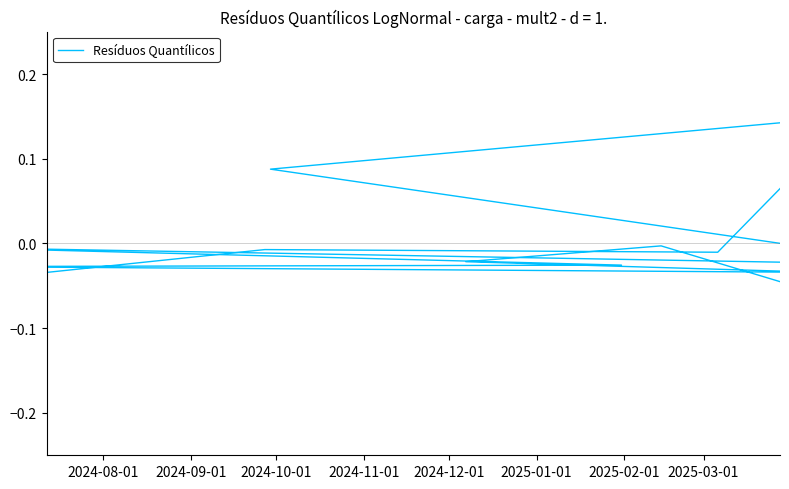

How many lines are shown in the chart?

1